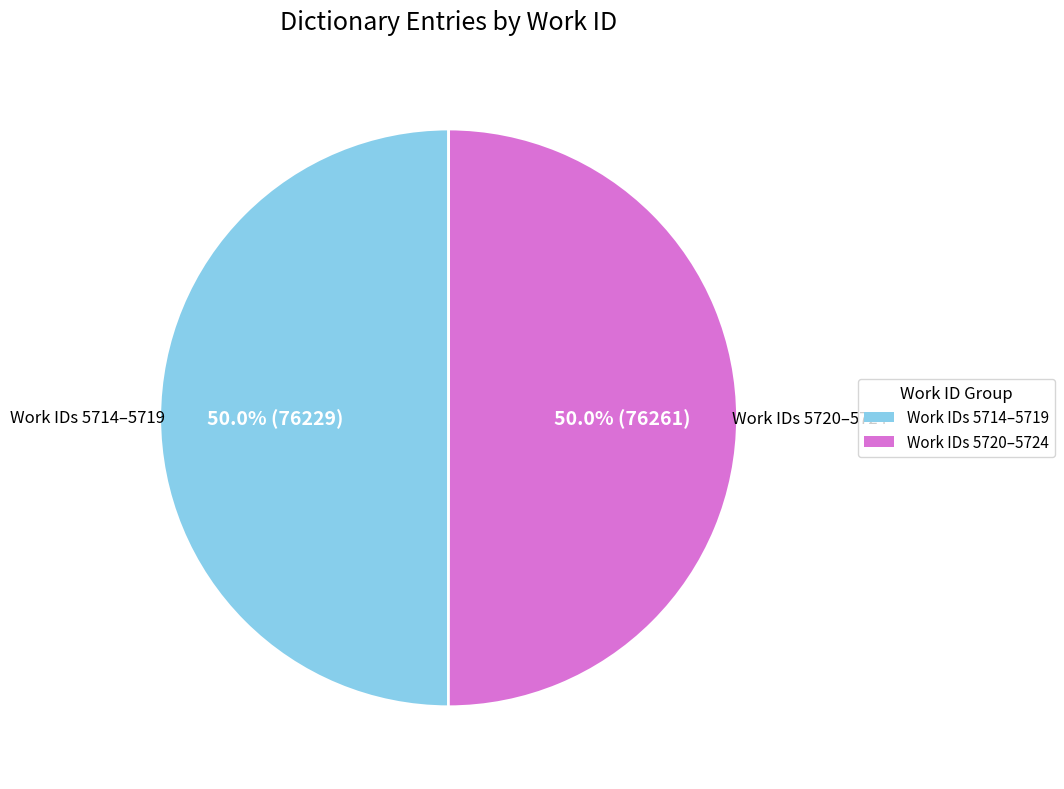

What is the total percentage of Work IDs 5720–5724 and Work IDs 5714–5719?

100.0%